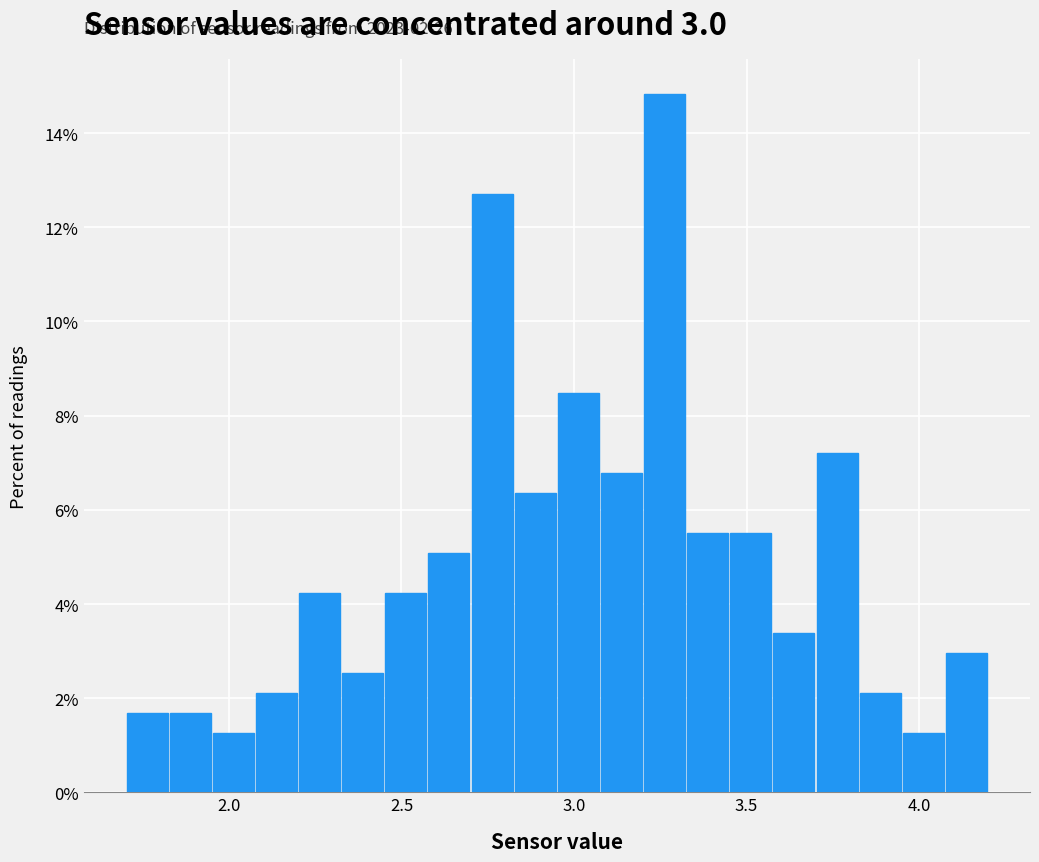

Around what value on the x-axis is the tallest bar? Give the approximate position of its centre, as read against the axis.

3.25